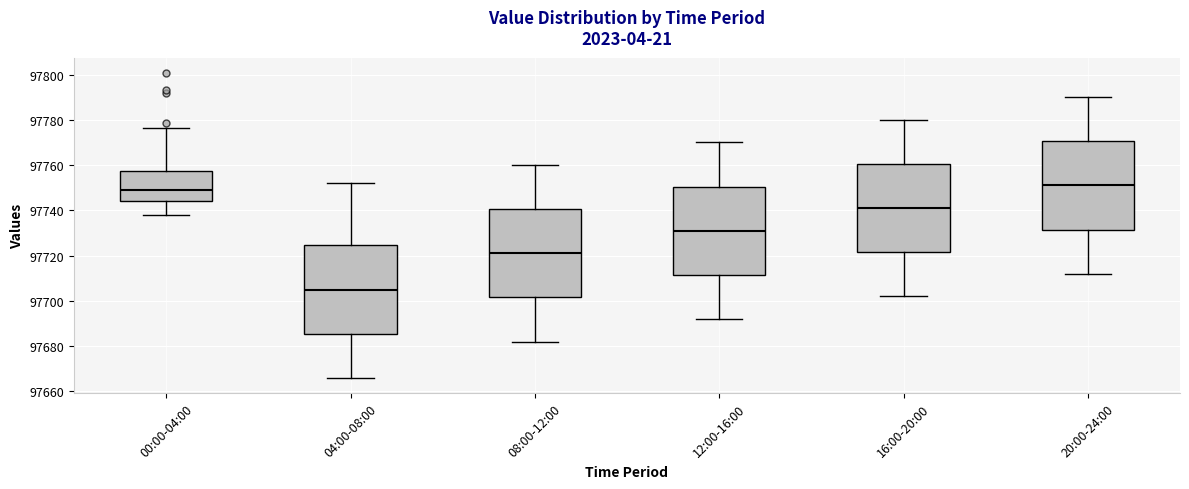

Where is the lower edge of the box for 12:00-16:00 on the y-axis? The values are not printed on the chart, so give them approximately, as read against the axis.

97712